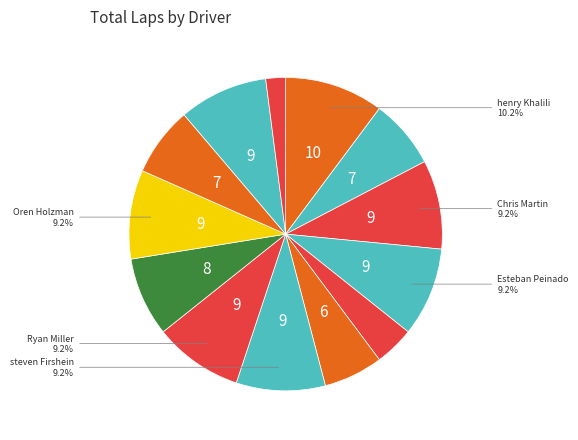

How many slices are in this pie chart?

13